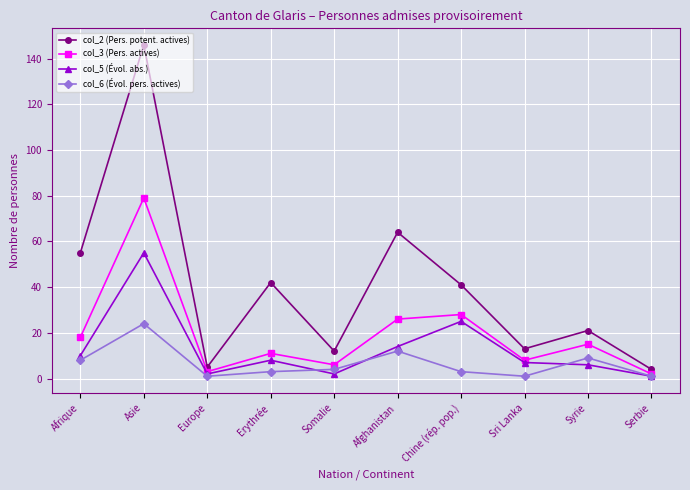

Reading left to right, transcribe all the data shown in this chart.

col_2 (Pers. potent. actives): 55	146	5	42	12	64	41	13	21	4
col_3 (Pers. actives): 18	79	3	11	6	26	28	8	15	2
col_5 (Évol. abs.): 10	55	2	8	2	14	25	7	6	1
col_6 (Évol. pers. actives): 8	24	1	3	4	12	3	1	9	1